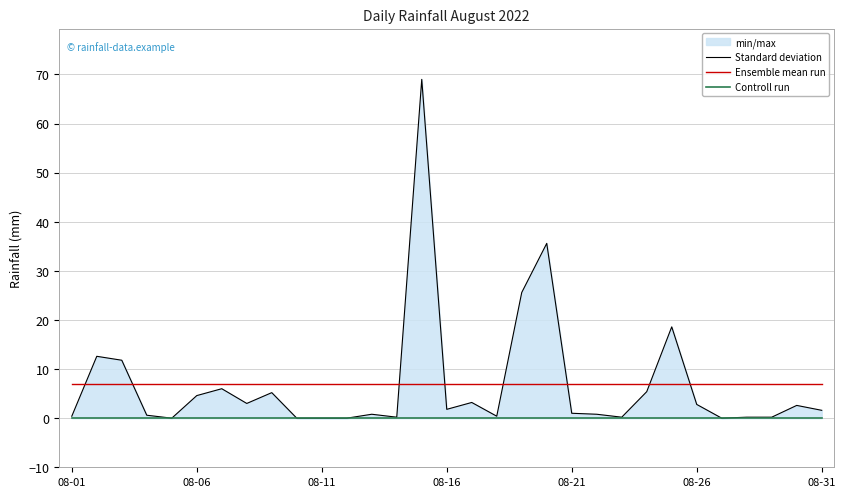

Does the chart have visible grid lines?

Yes